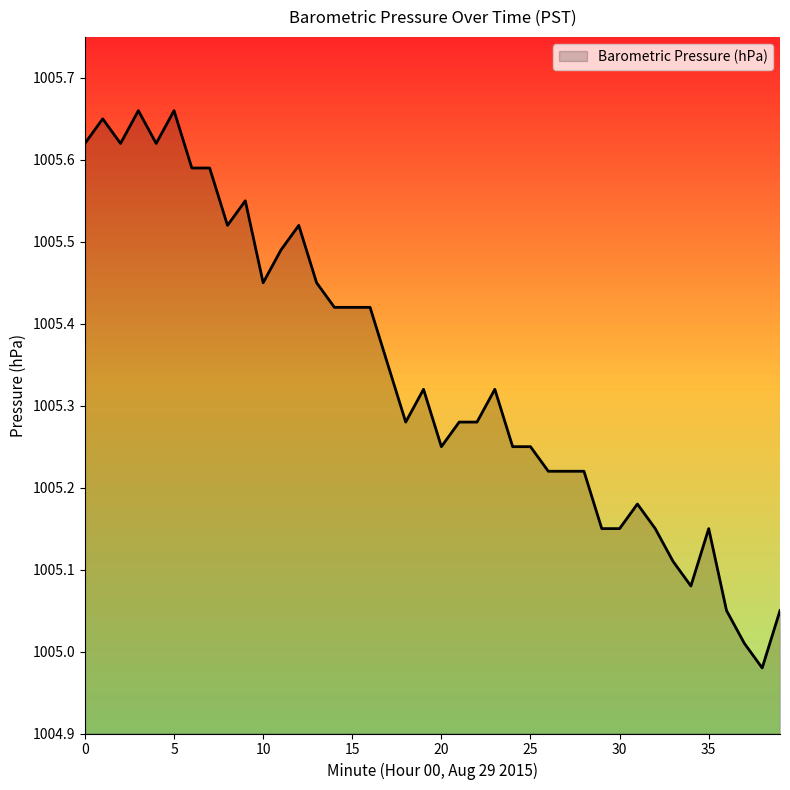

How many series are shown in this chart?

1